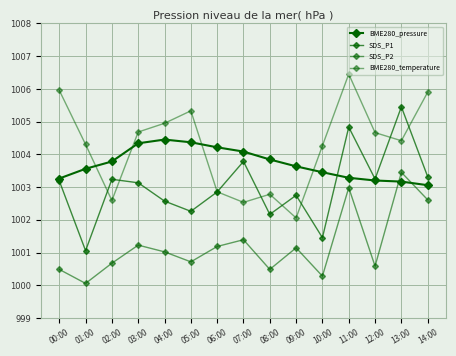

How many data points in BME280_temperature are less than 1004?

5